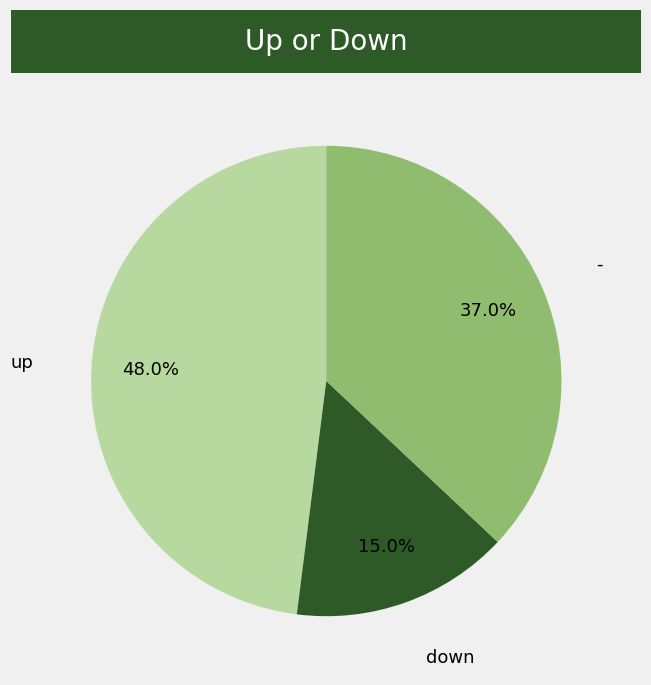

Does any single category account for the majority?

No